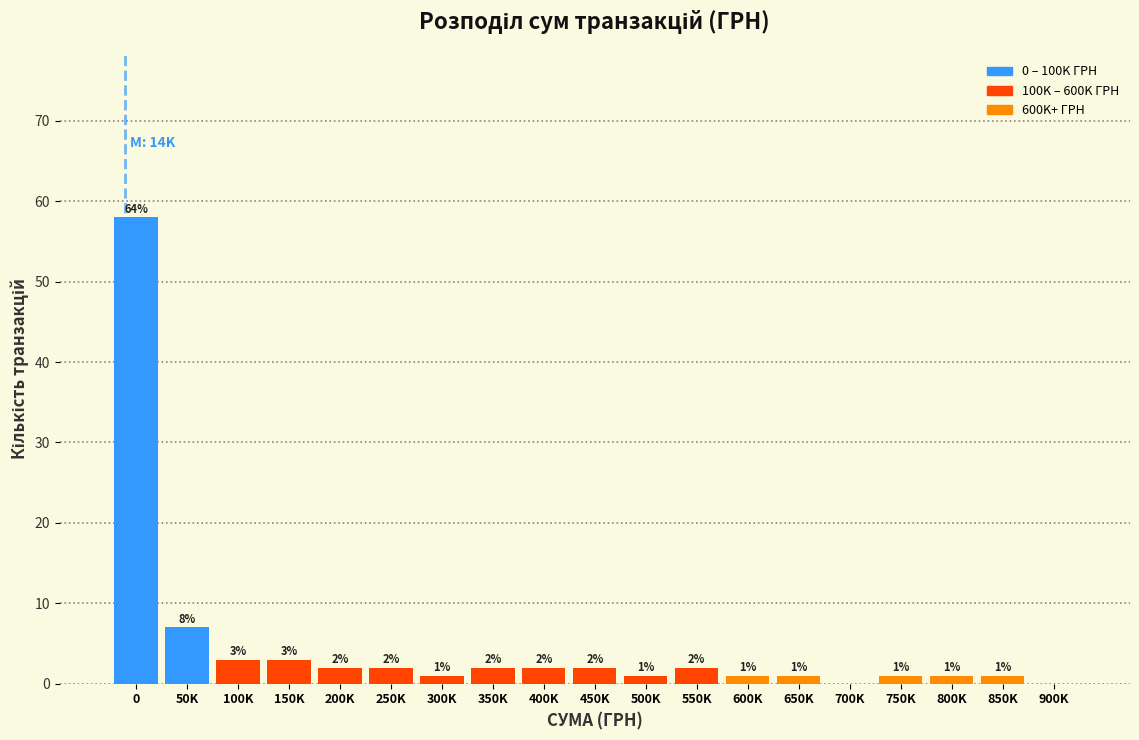

Reading left to right, what are all the values shown in this chart?

0=58	50K=7	100K=3	150K=3	200K=2	250K=2	300K=1	350K=2	400K=2	450K=2	500K=1	550K=2	600K=1	650K=1	700K=0	750K=1	800K=1	850K=1	900K=0